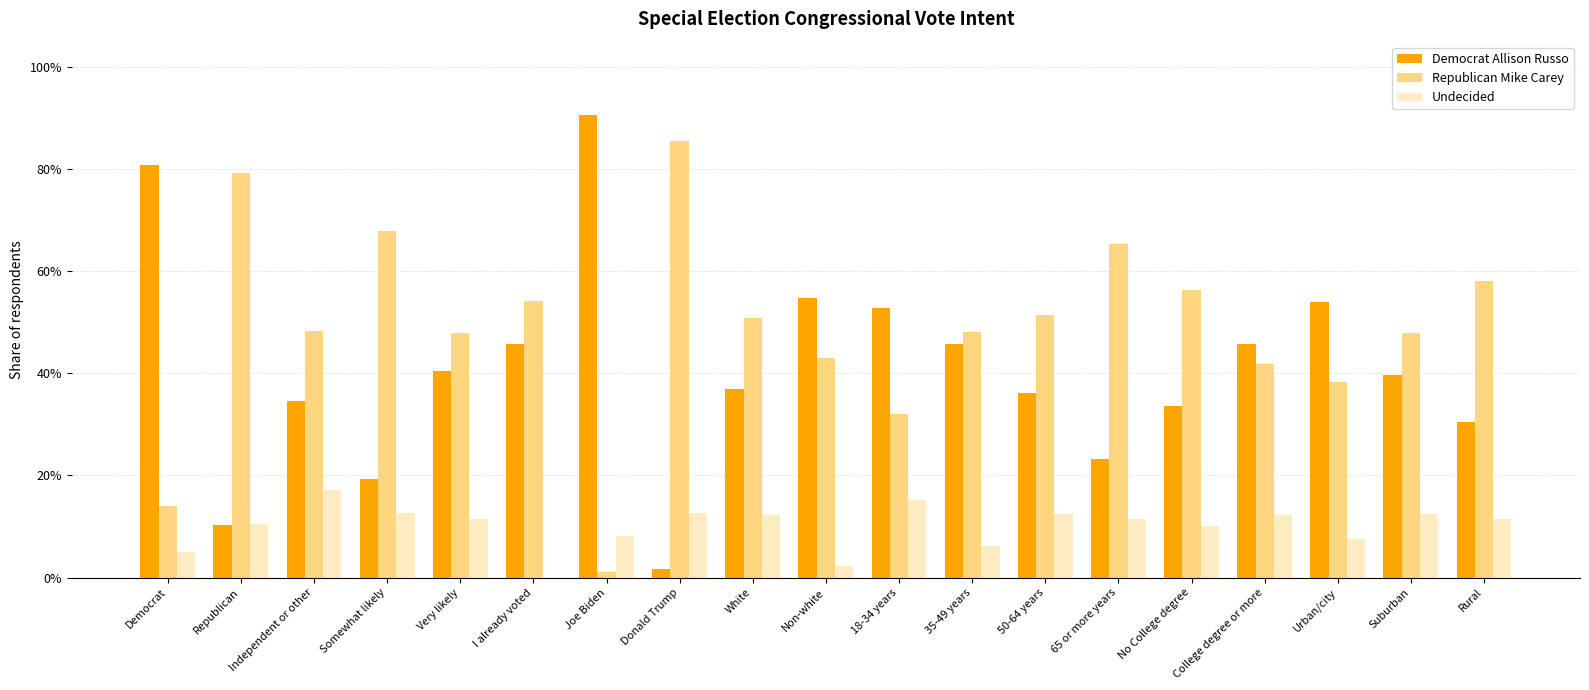

Rank the series by their maximum value, from highest to lowest.

Democrat Allison Russo, Republican Mike Carey, Undecided